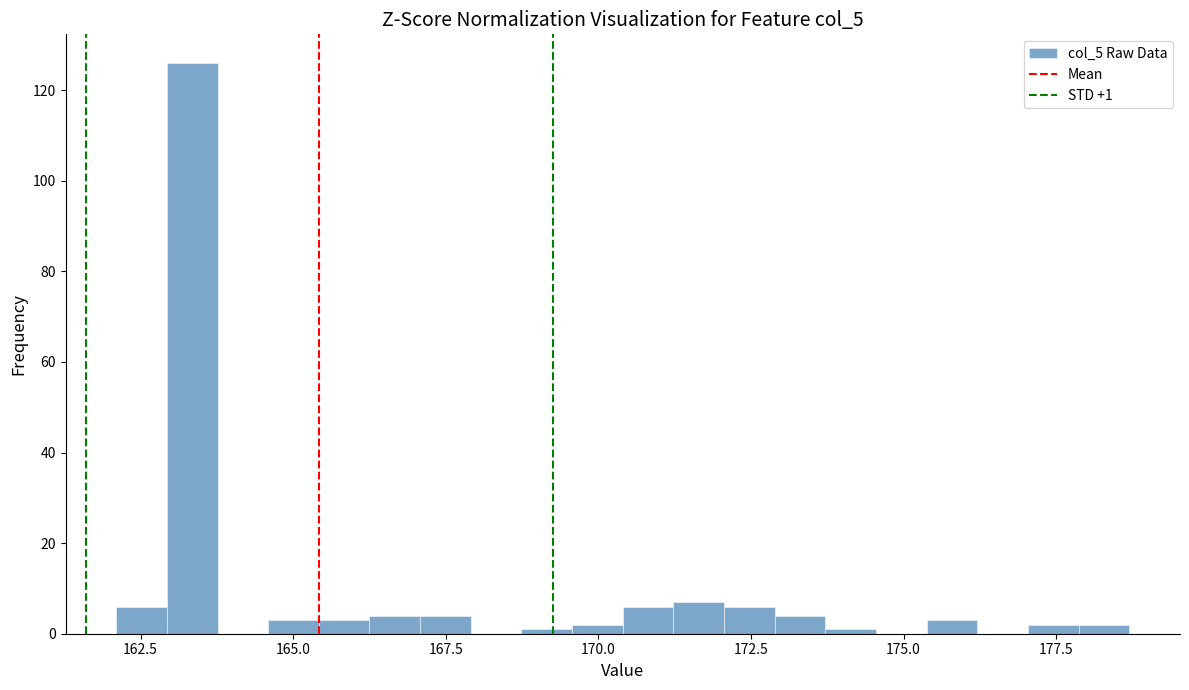

Read against the x-axis, roughly where is the centre of the tallest bar?

163.5